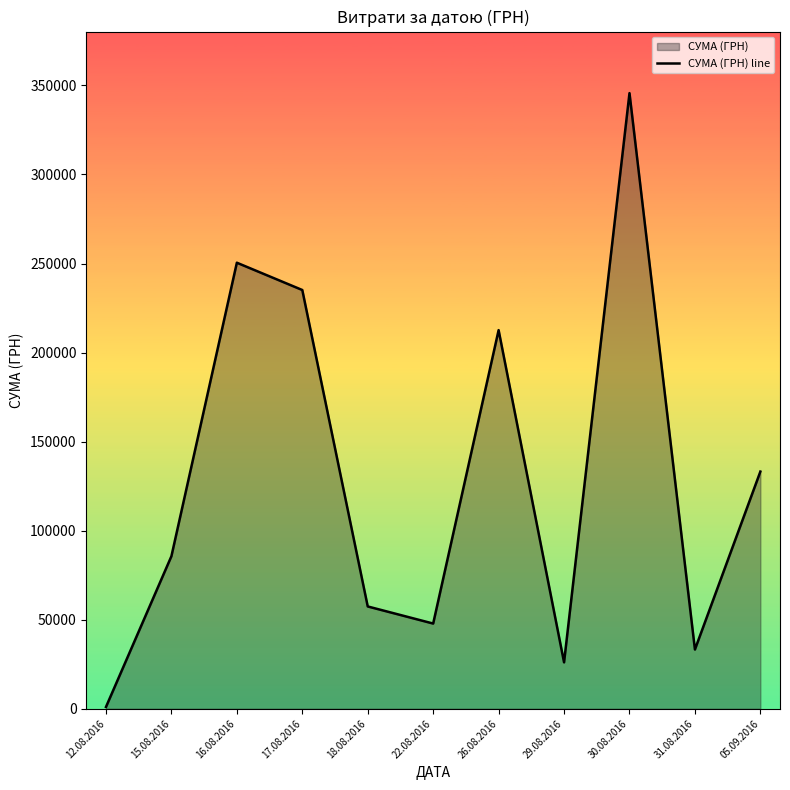

At which label is the value closest to 173342?

26.08.2016